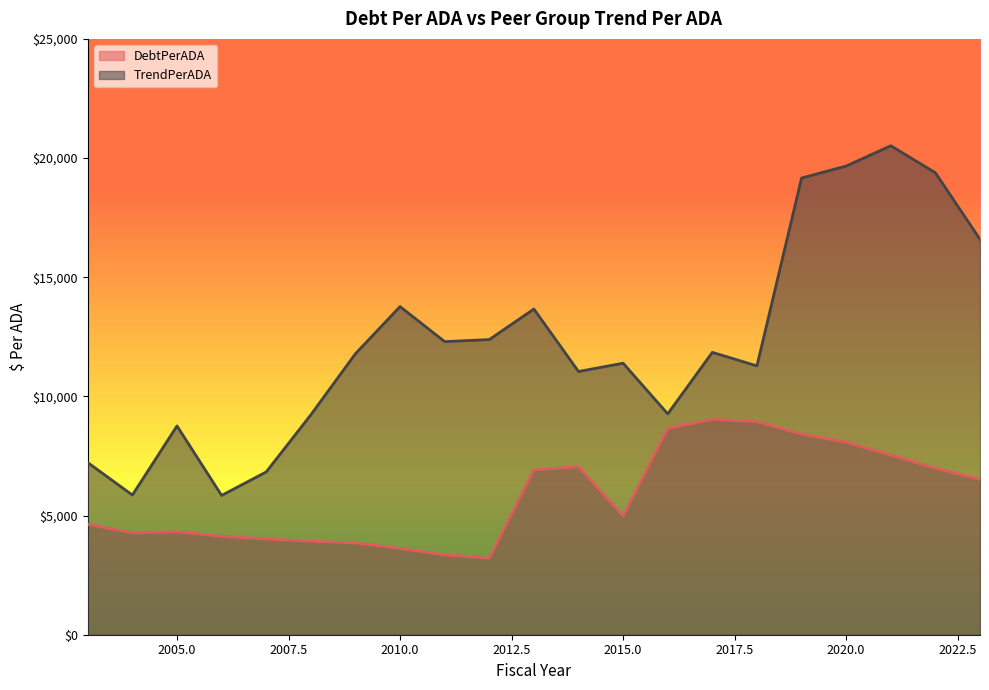

List the labels in order of TrendPerADA value, smallest first.

2006, 2004, 2007, 2003, 2005, 2008, 2016, 2014, 2018, 2015, 2009, 2017, 2011, 2012, 2013, 2010, 2023, 2019, 2022, 2020, 2021